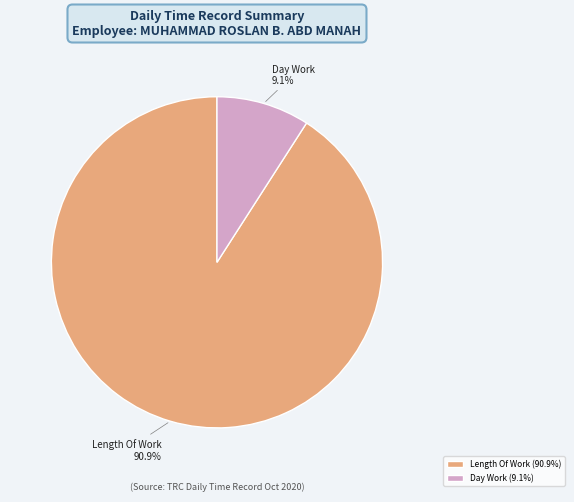

How many slices are in this pie chart?

2